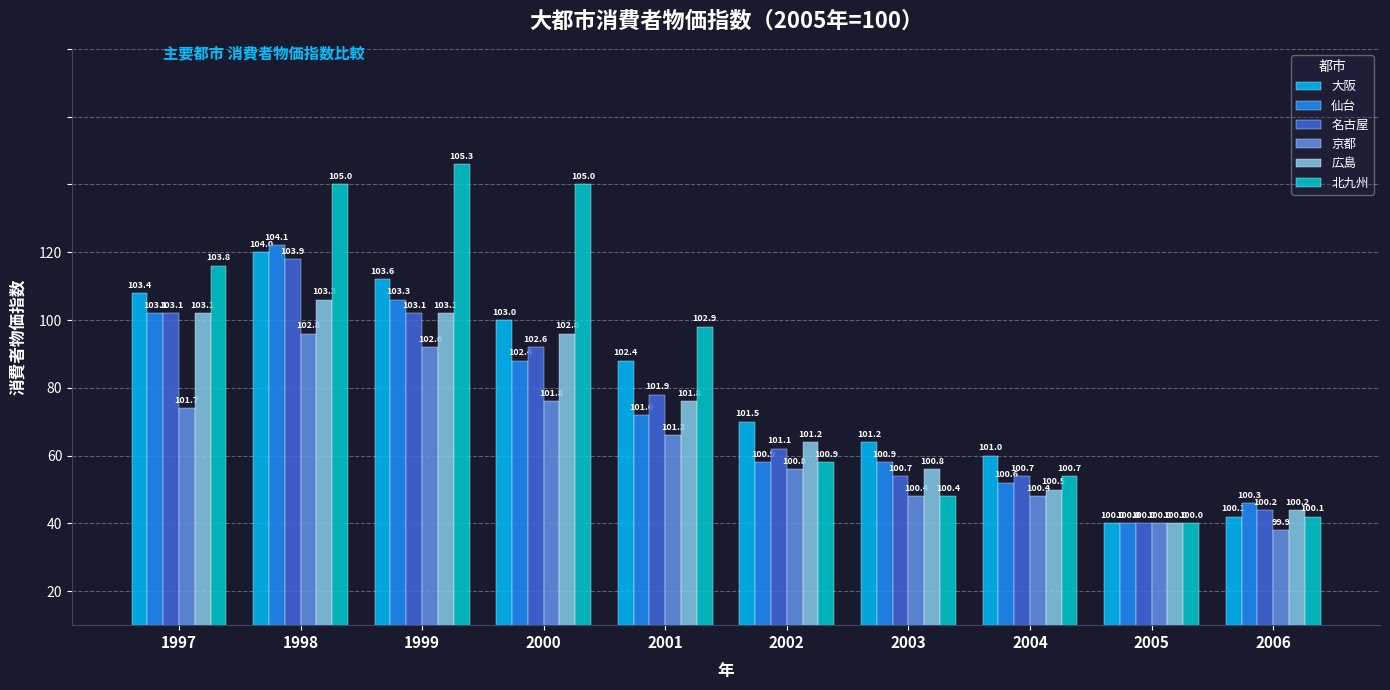

Does the chart contain stacked bars?

No